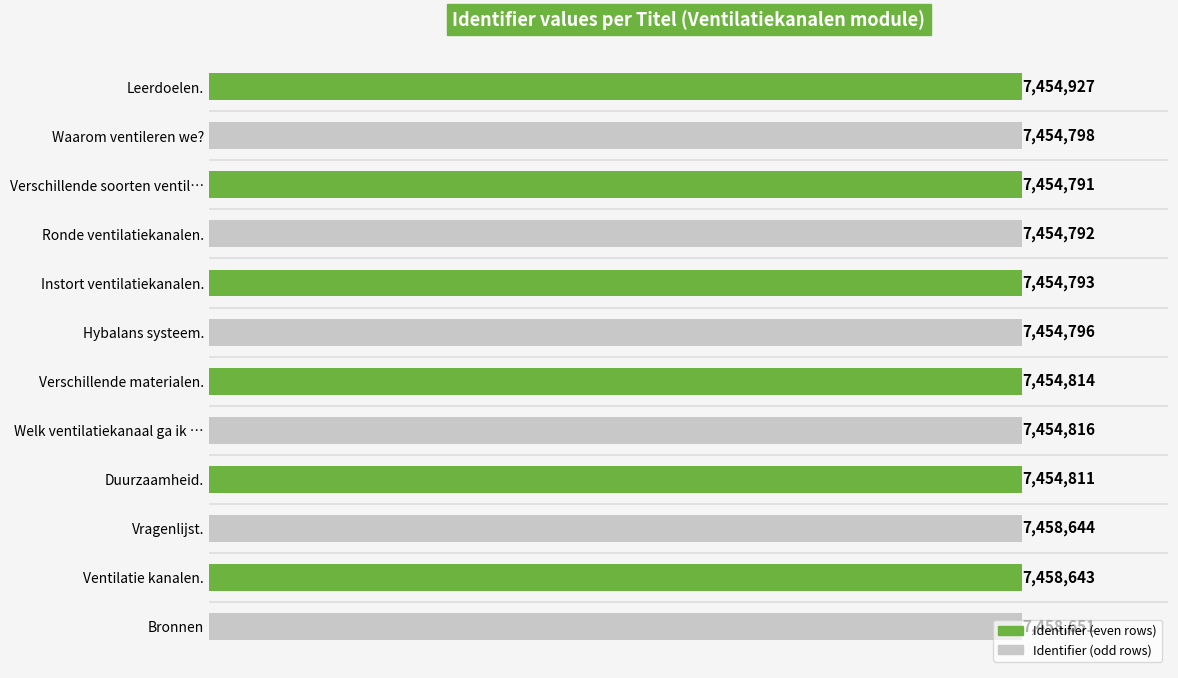

At which category does the chart reach its minimum across all series?

Verschillende soorten ventil…